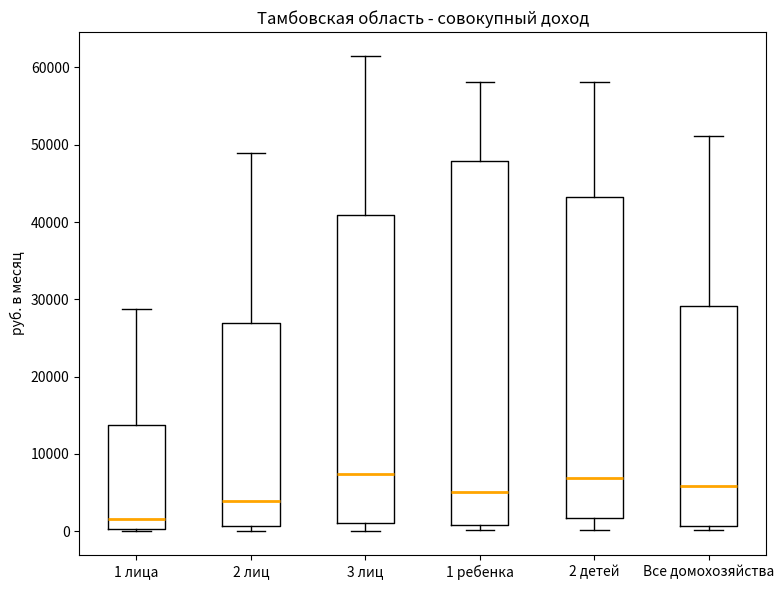

Where does the median line of the box for 1 лица sit on the y-axis? The values are not printed on the chart, so give them approximately, as read against the axis.

2000